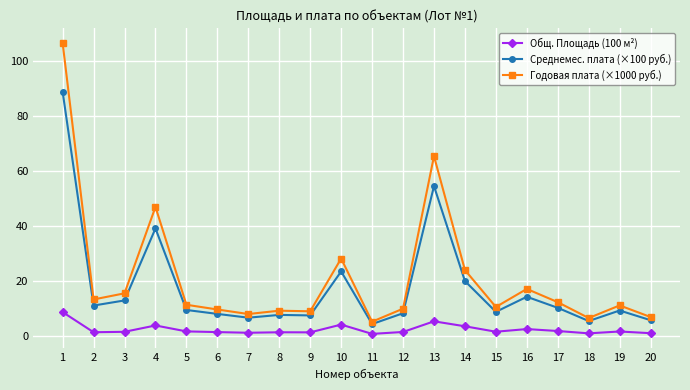

What is the average value of the Годовая плата (×1000 руб.) series?

21.3